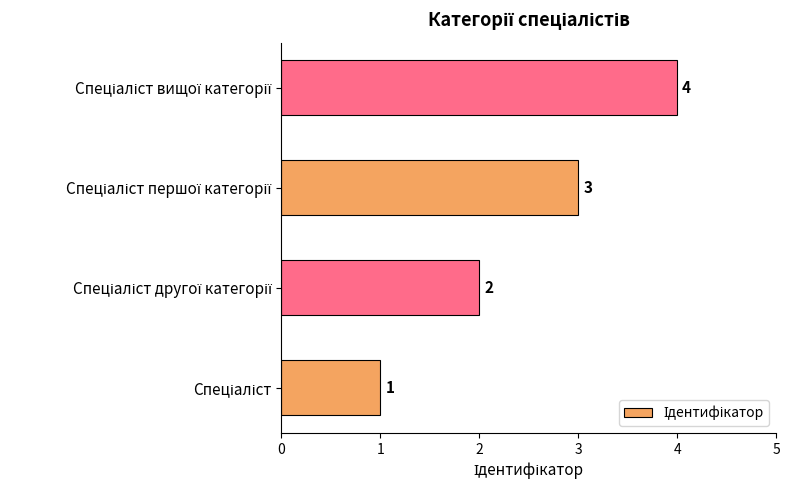

What is the sum of all values?

10